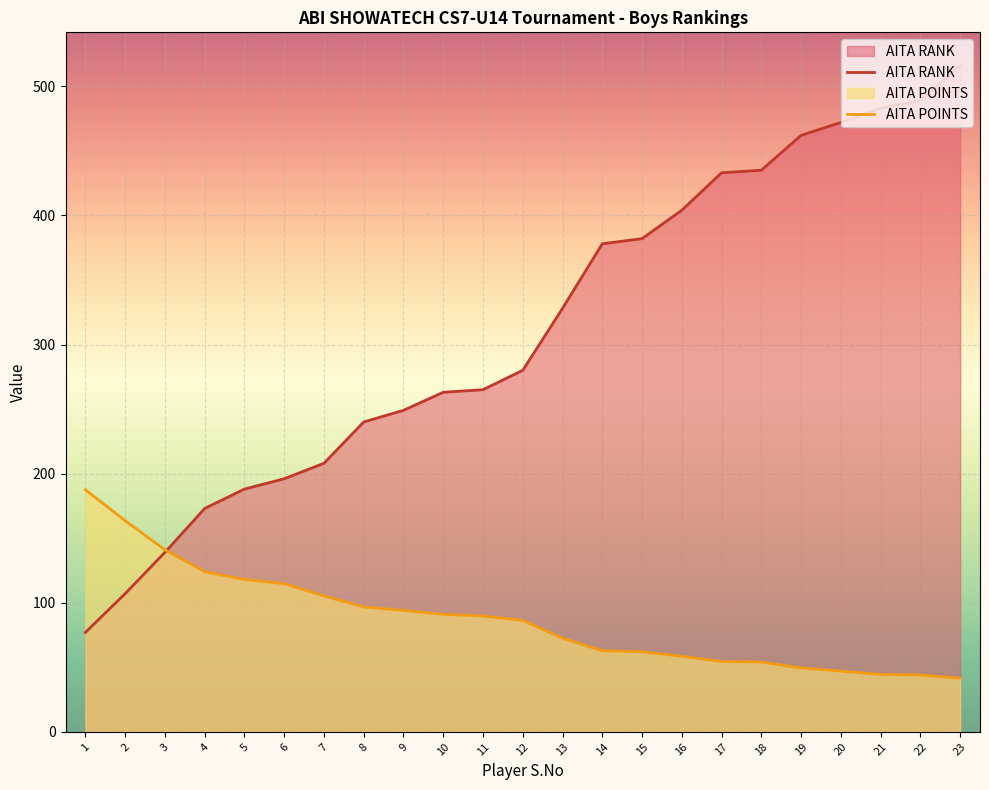

What is the maximum value for AITA POINTS?

187.5